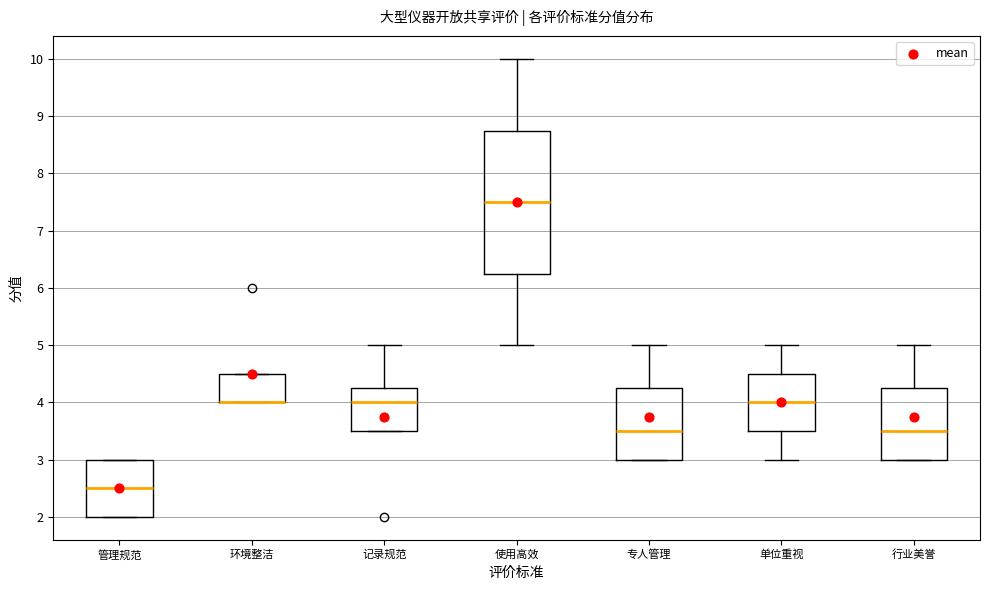

Comparing the boxes themselves (not the whiskers), which one is the tallest?

使用高效